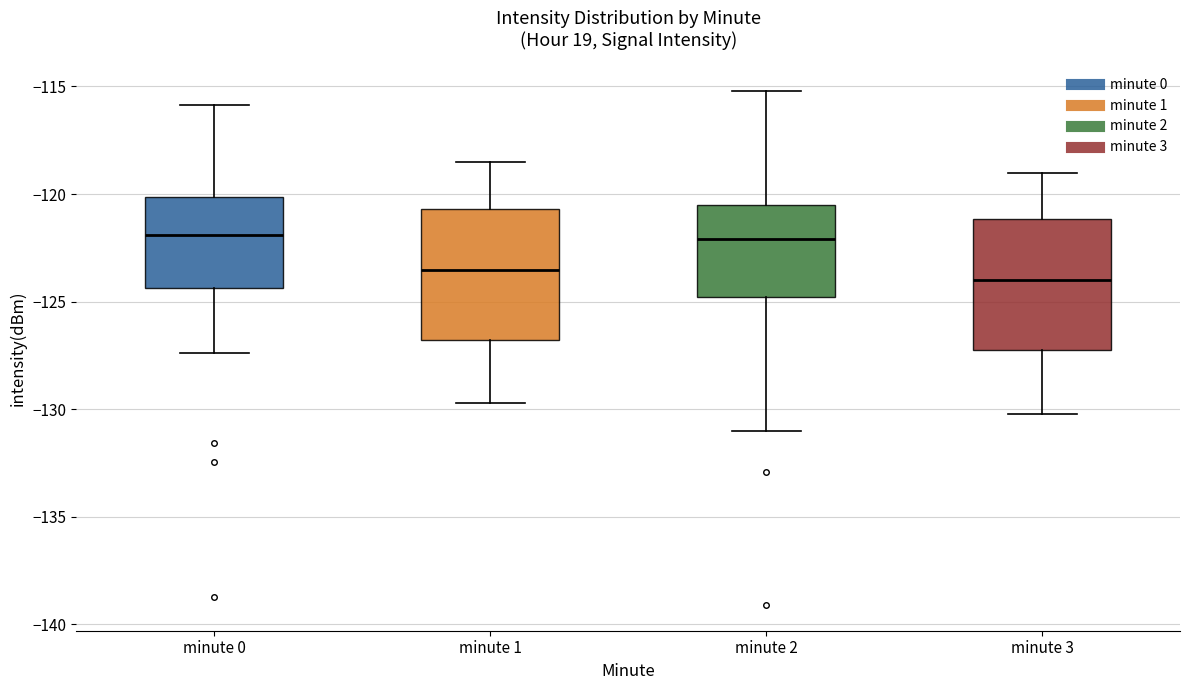

Reading left to right, read every box against the y-axis: the position of its median line, the range the box covers, and the ends of its whiskers. The values are not printed on the chart, so give them approximately, as read against the axis.

minute 0: median -122.0, box -124.5 to -120.0, whiskers -127.5 to -116.0
minute 1: median -123.5, box -127.0 to -120.5, whiskers -129.5 to -118.5
minute 2: median -122.0, box -125.0 to -120.5, whiskers -131.0 to -115.0
minute 3: median -124.0, box -127.0 to -121.0, whiskers -130.0 to -119.0